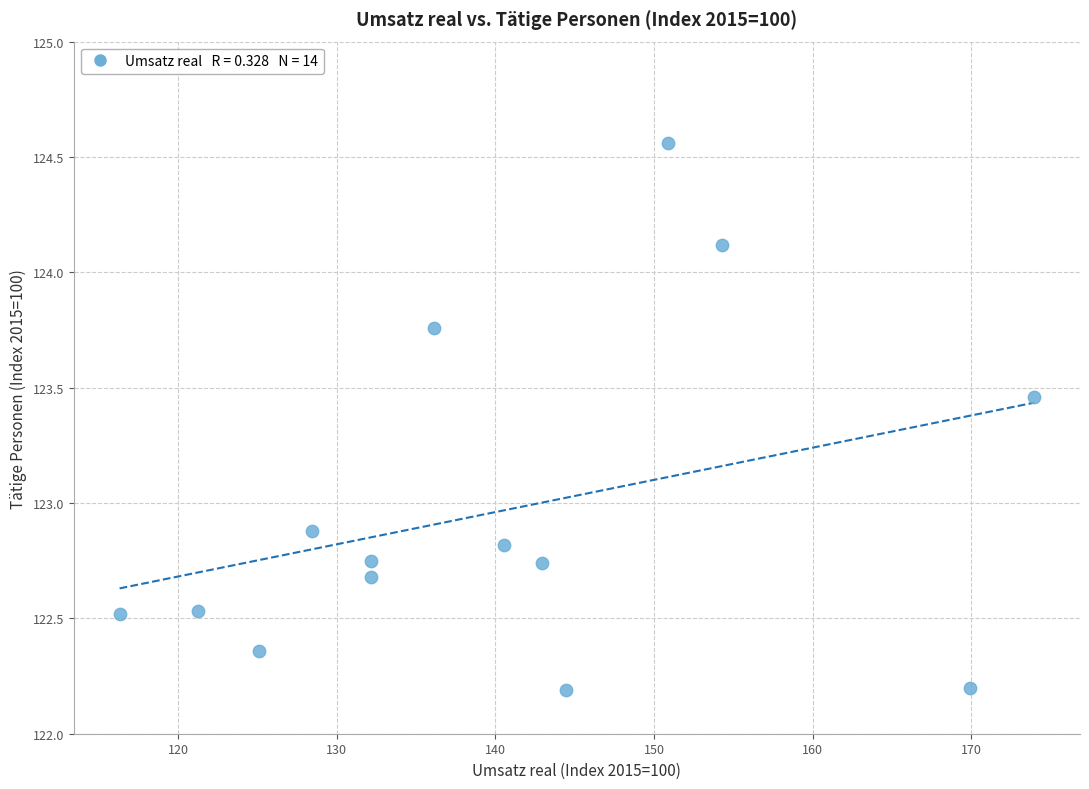

What is the range of X values (max minus min)?

57.7